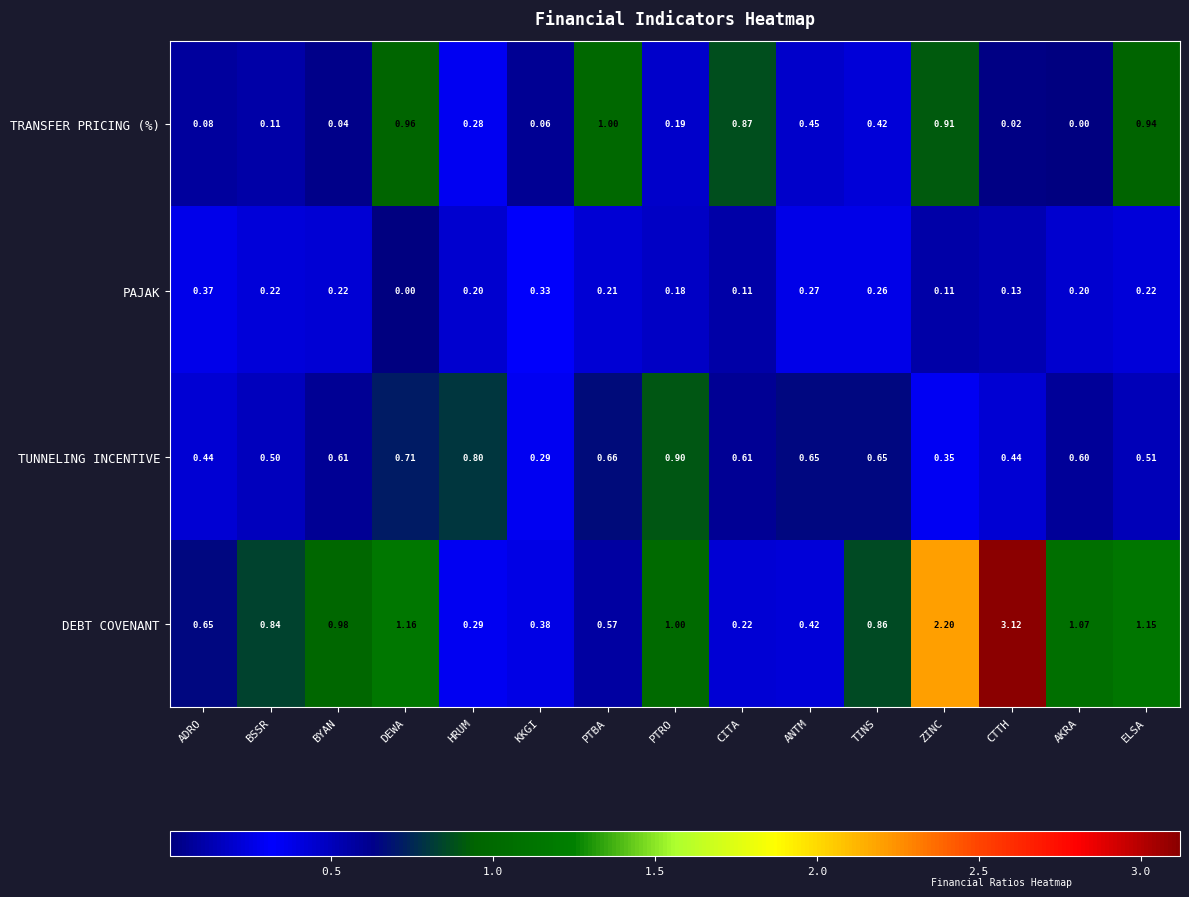

Rank the series at PTRO from highest to lowest value.

DEBT COVENANT, TUNNELING INCENTIVE, TRANSFER PRICING (%), PAJAK